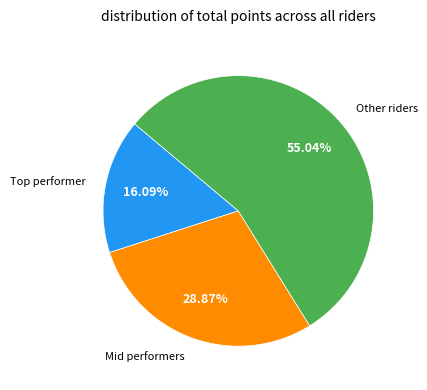

Is there any slice that represents more than half of the pie?

Yes